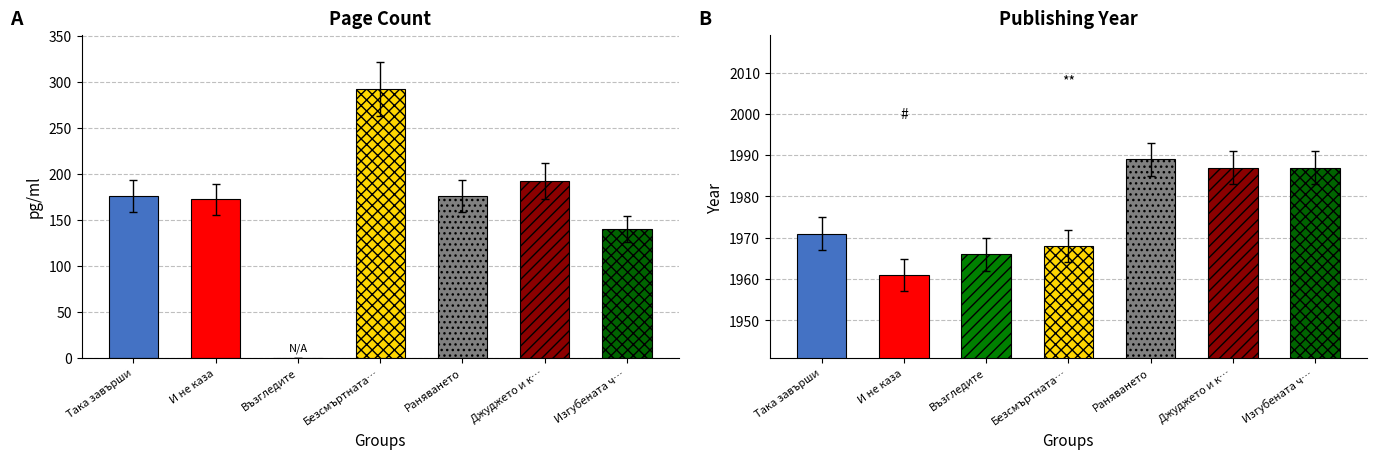

Which series has the largest range (max minus min)?

pageCount